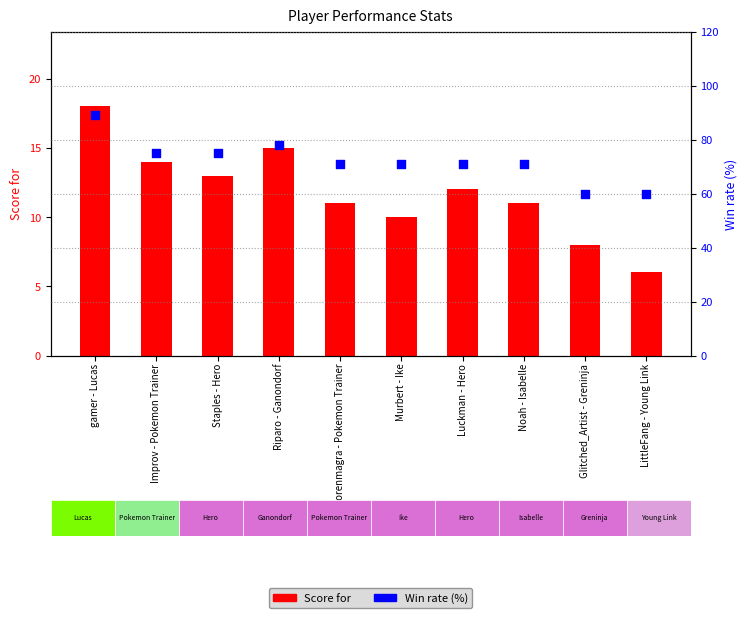

Which series reaches the maximum Y coordinate?

Win rate